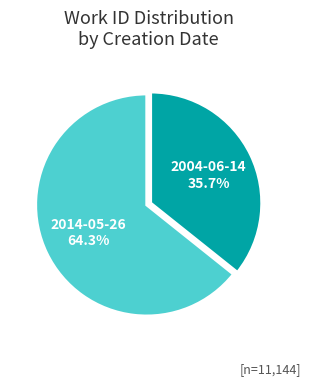

Does any single category account for the majority?

Yes